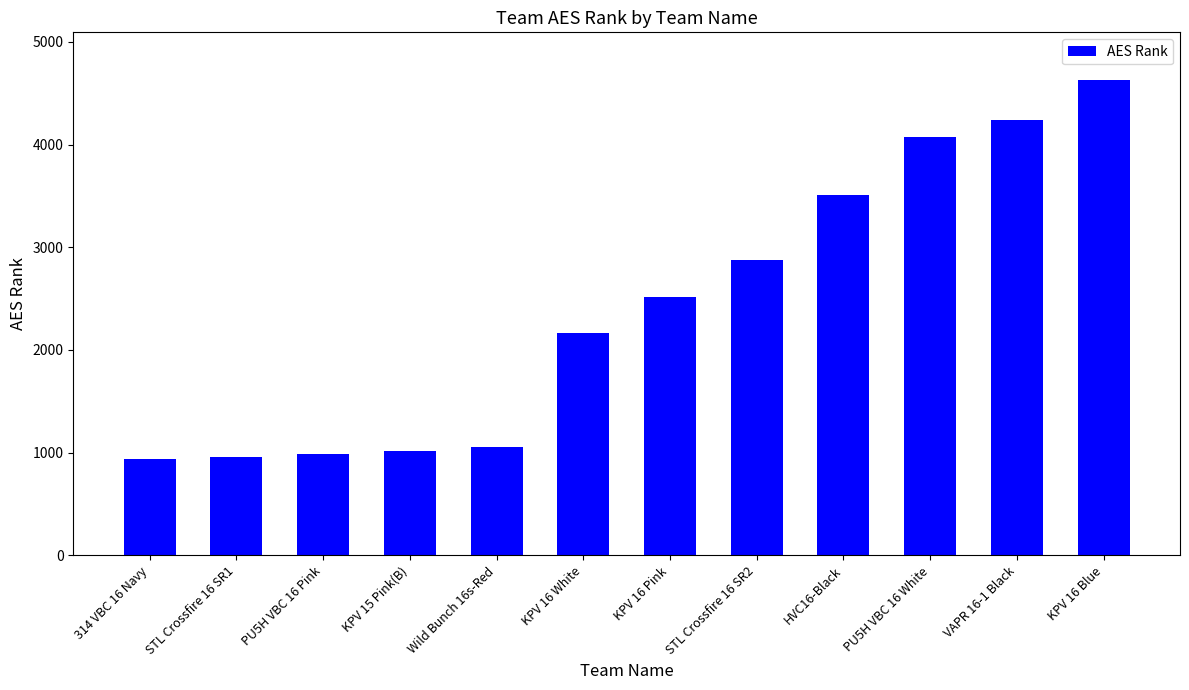

What is the sum of the values at KPV 15 Pink(B) and Wild Bunch 16s-Red?

2071